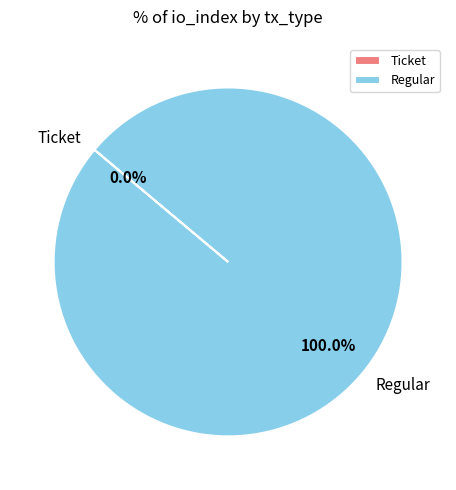

Which category has the smallest portion of the pie?

Ticket